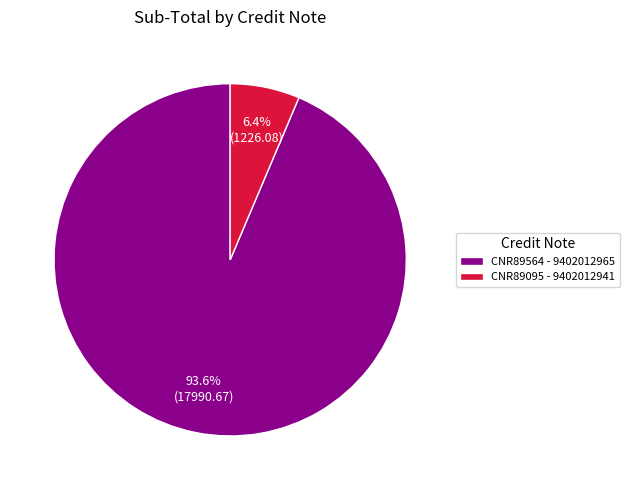

Between CNR89564 - 9402012965 and CNR89095 - 9402012941, which is larger?

CNR89564 - 9402012965